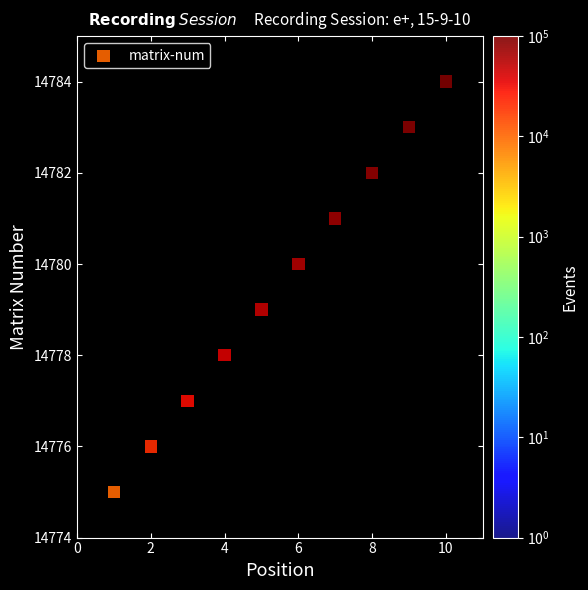

What is the range of Y values (max minus min)?

9